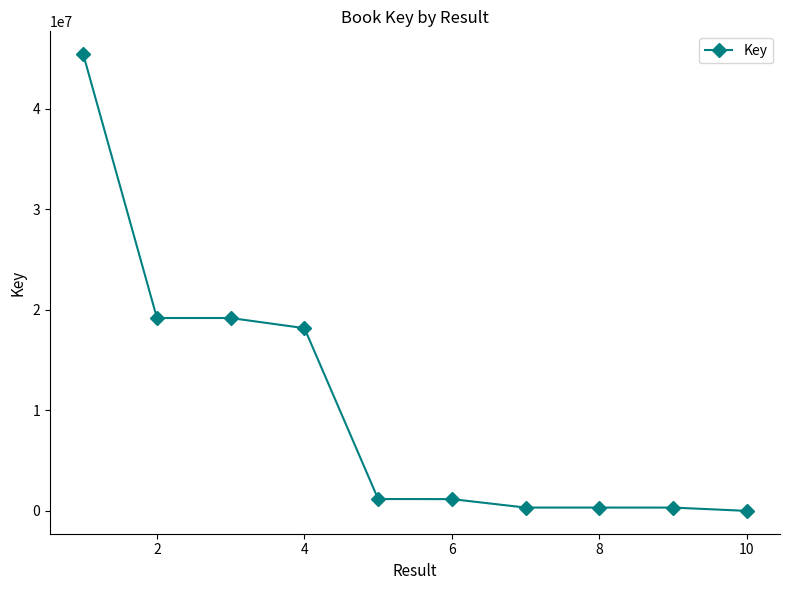

True or false: the data has more than 0 interior local peaks.

True